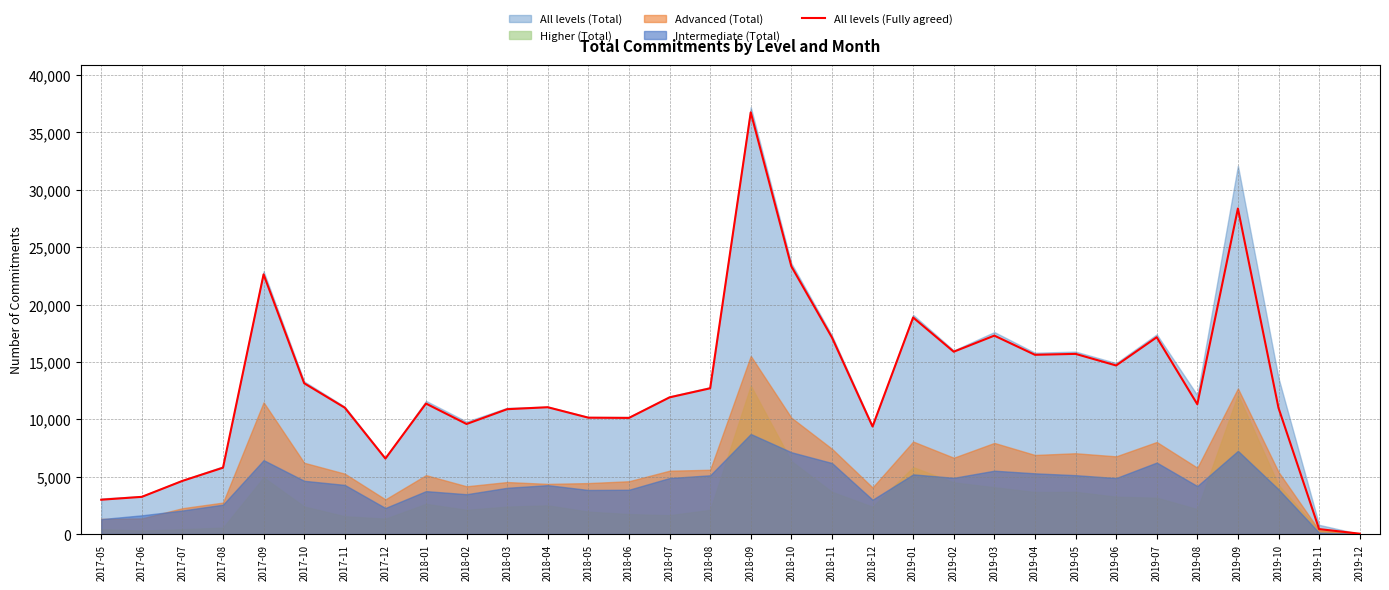

What position from the left is 2019-11?

31